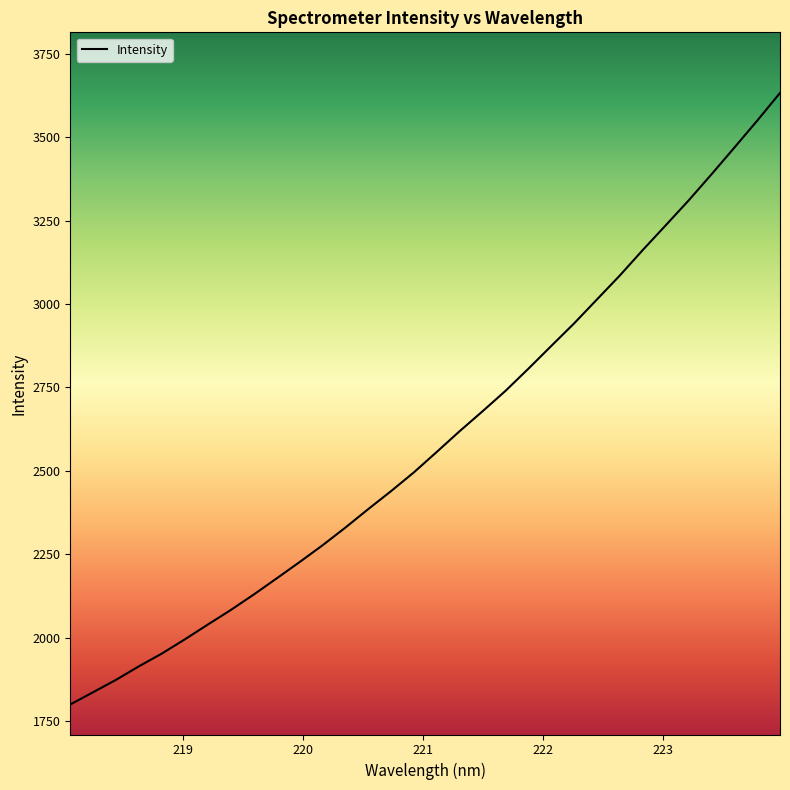

Count the number of categories in the chart.

32